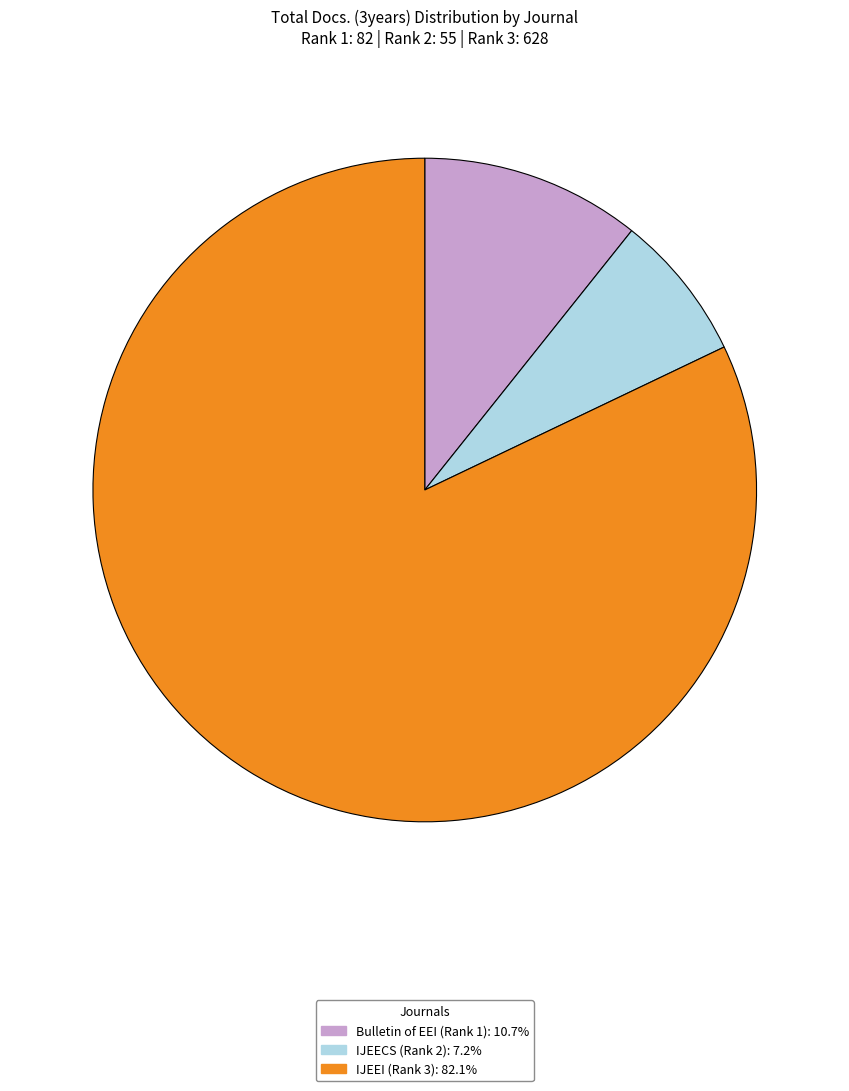

Is there any slice that represents more than half of the pie?

Yes